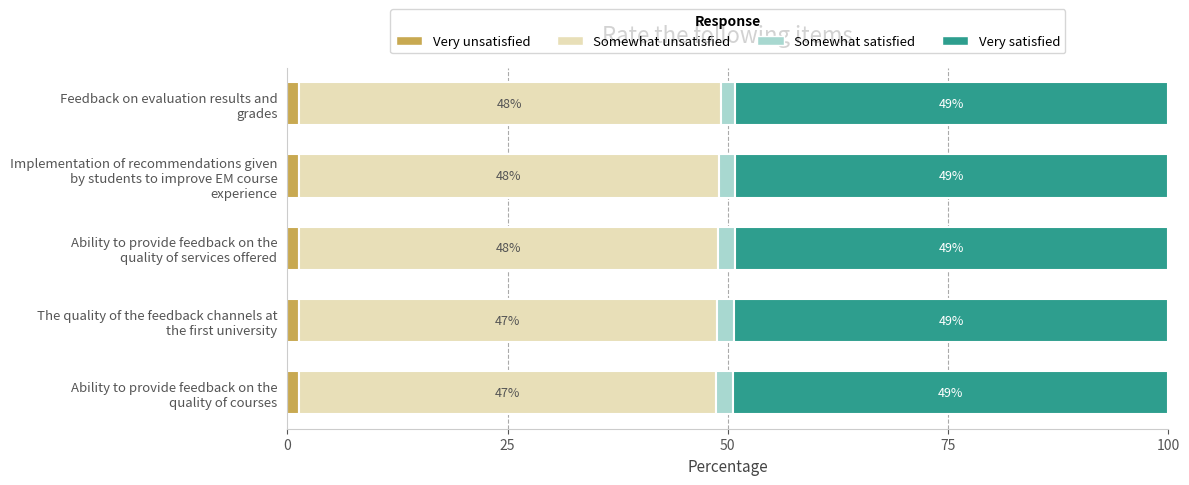

How many Very unsatisfied values are between 1 and 2?

5